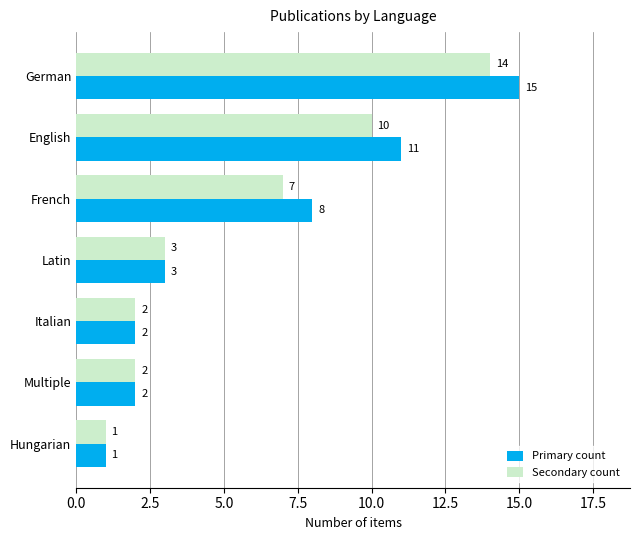

At which label is Primary count closest to 8?

French